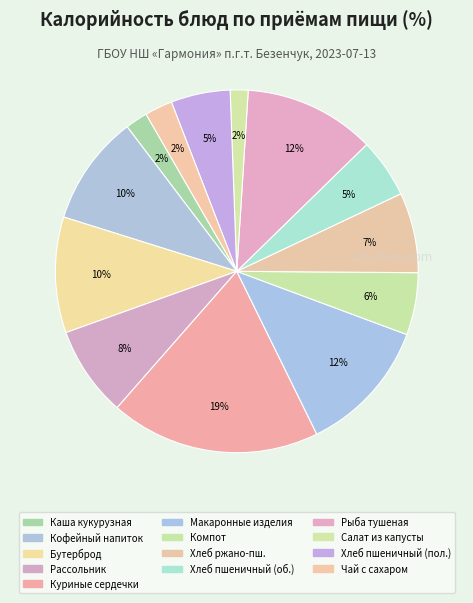

How many segments does this pie chart have?

13